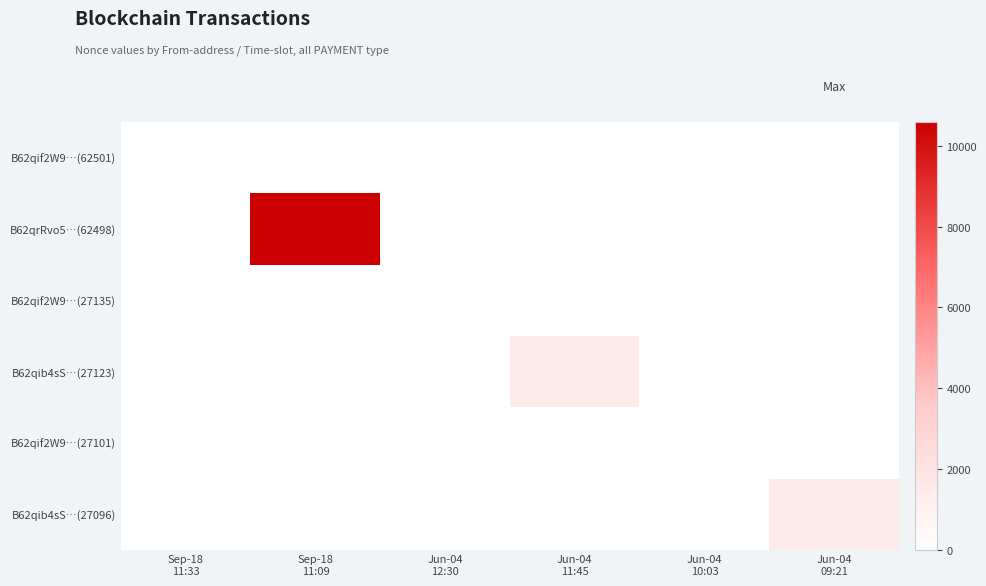

At which category does the chart reach its minimum across all series?

Sep-18
11:09